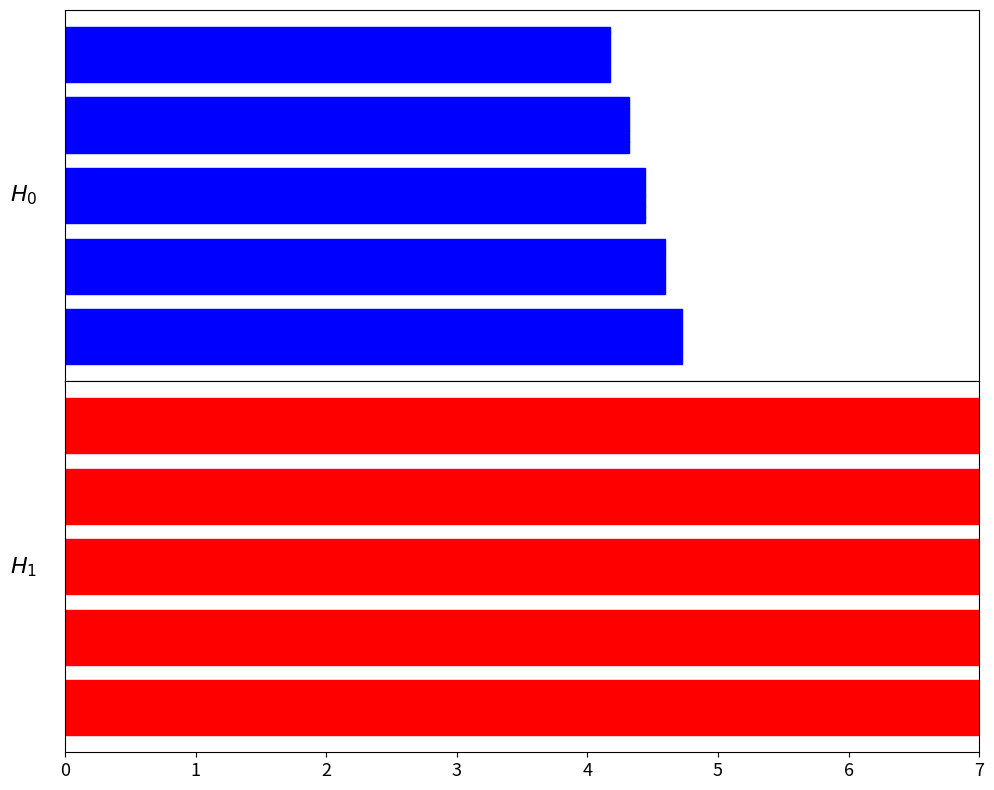

How many distinct data groups are displayed?

2